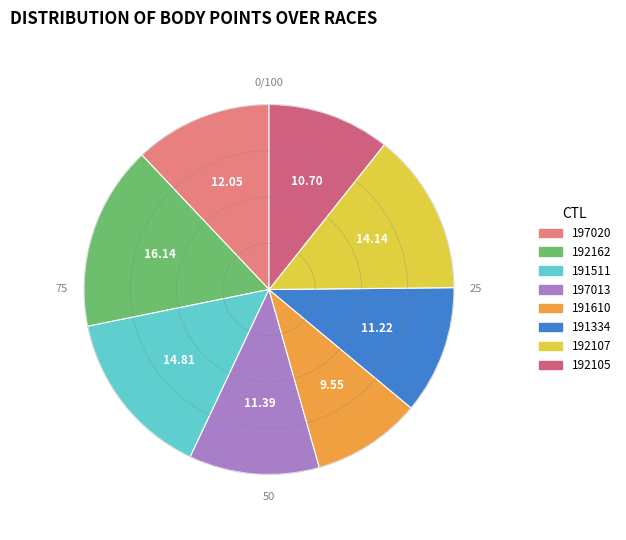

What is the smallest slice in the pie chart?

191610